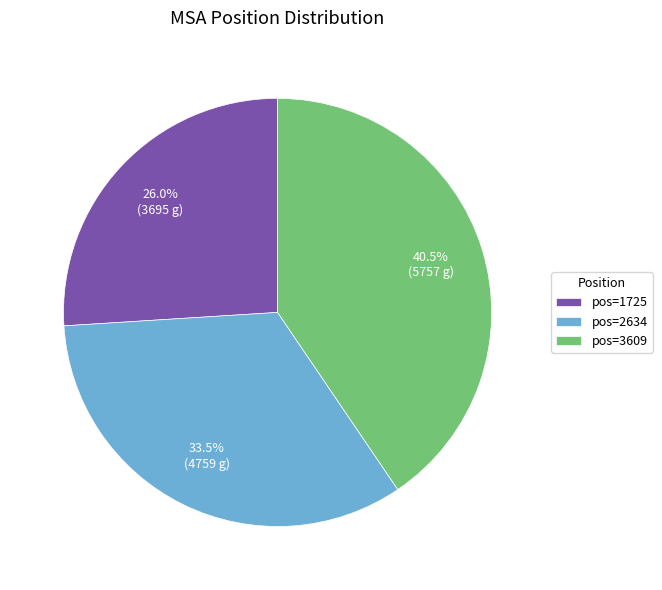

What is the largest slice in the pie chart?

pos=3609